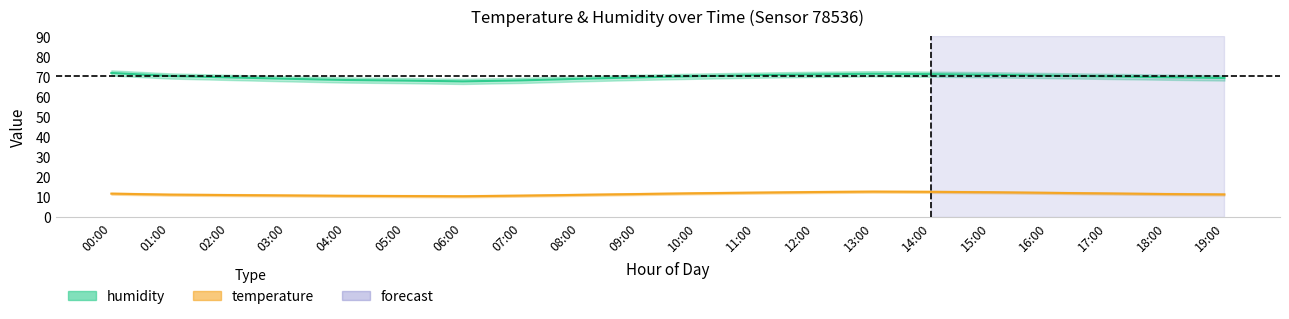

True or false: temperature_lower and humidity_lower cross at least once.

False